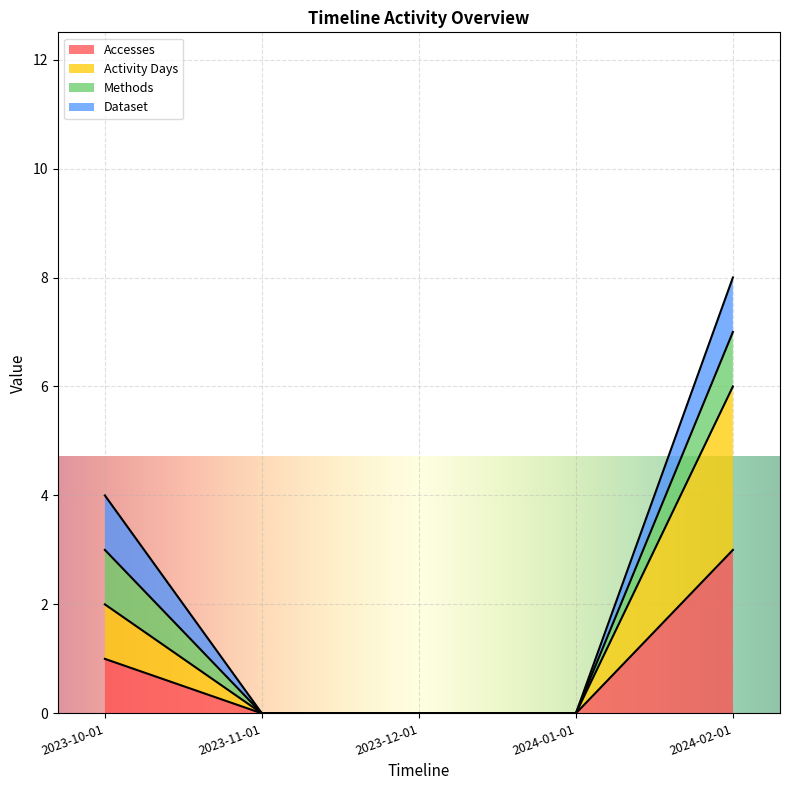

Is the value of Accesses at 2023-12-01 greater than the value of Activity Days at 2024-02-01?

No